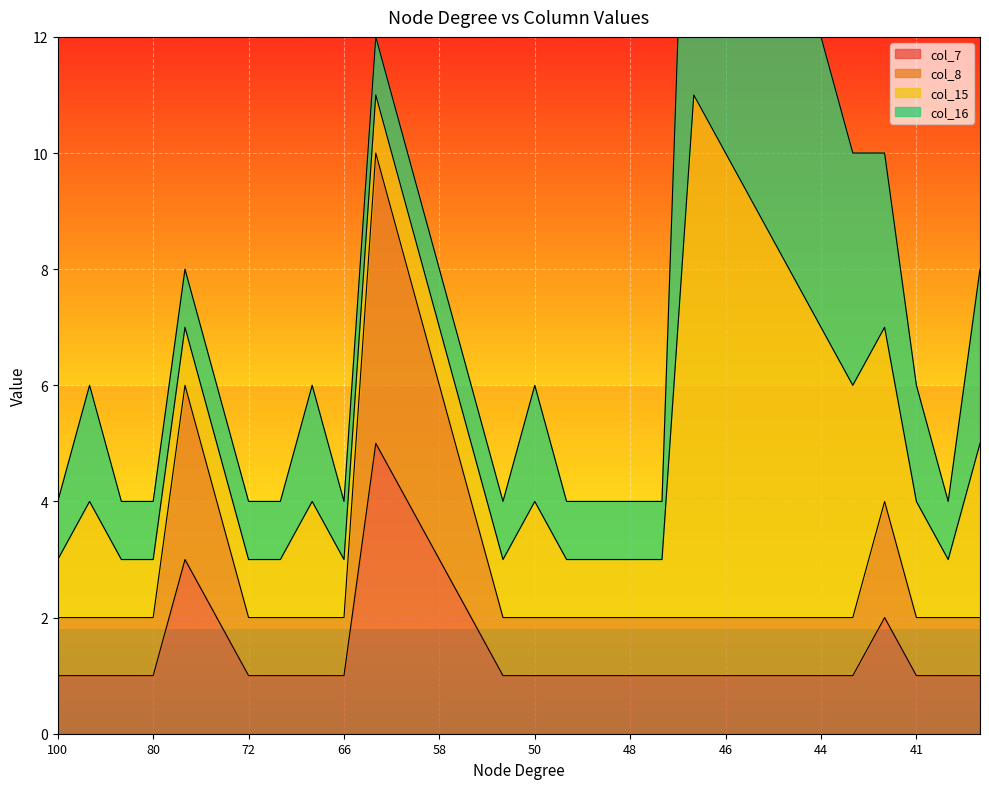

The value of col_7 at 58 is 4. True or false?

False